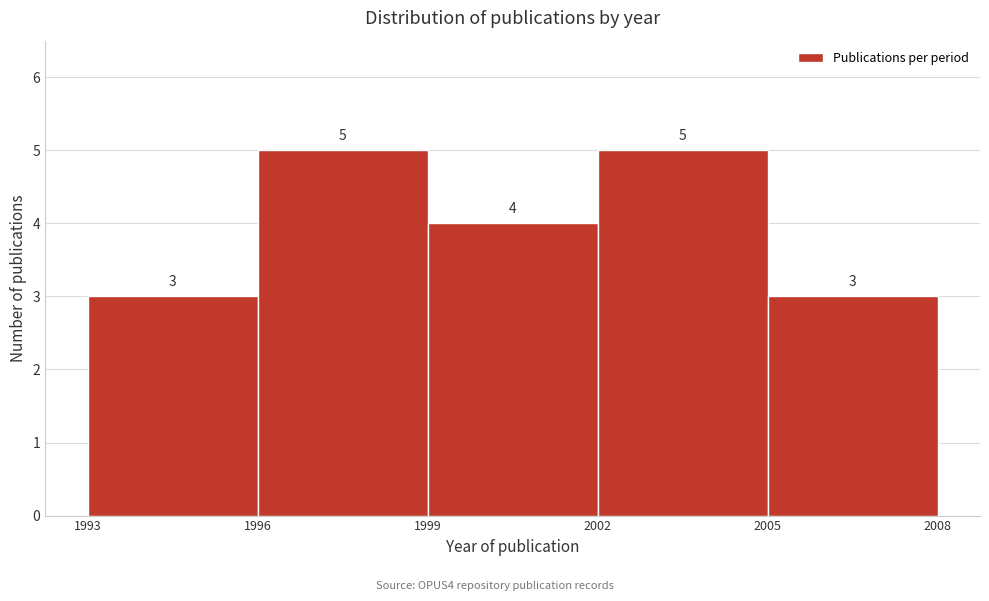

Reading left to right, transcribe this chart: for each bar, give the range it covers on the x-axis and its height.

1993 to 1996: 3
1996 to 1999: 5
1999 to 2002: 4
2002 to 2005: 5
2005 to 2008: 3